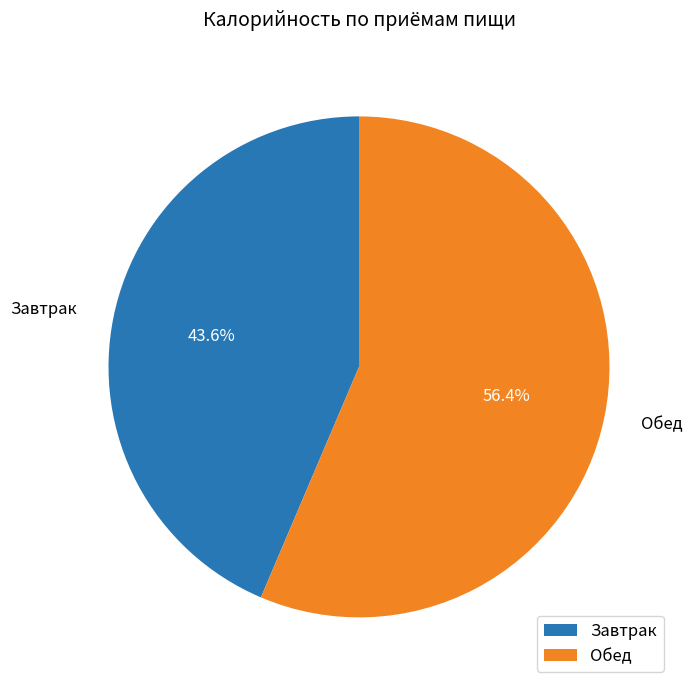

To the nearest percent, what is the difference between the Завтрак and Обед slice percentages?

13%